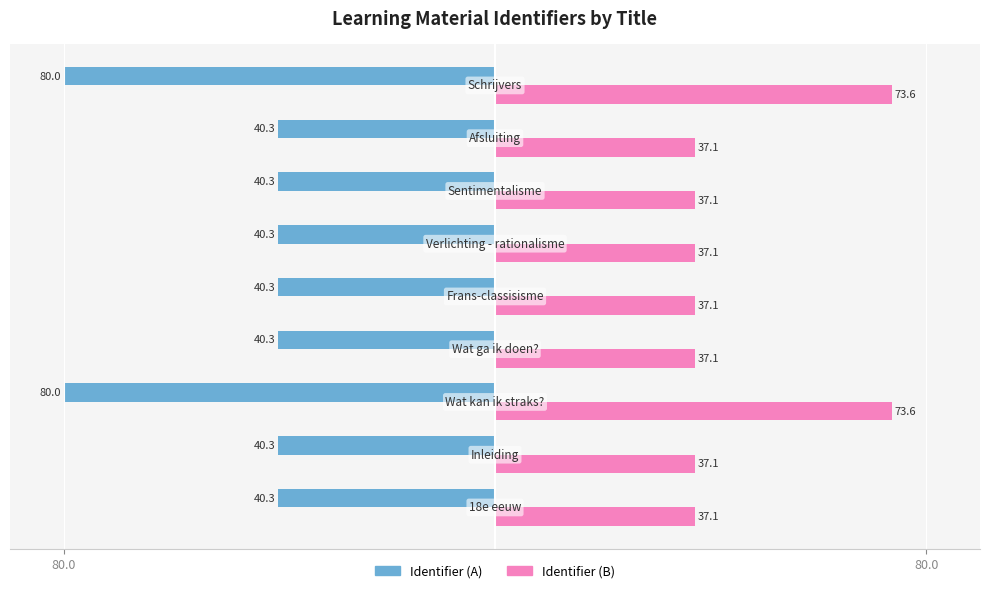

What are all the series names shown in the legend?

Identifier (A), Identifier (B)